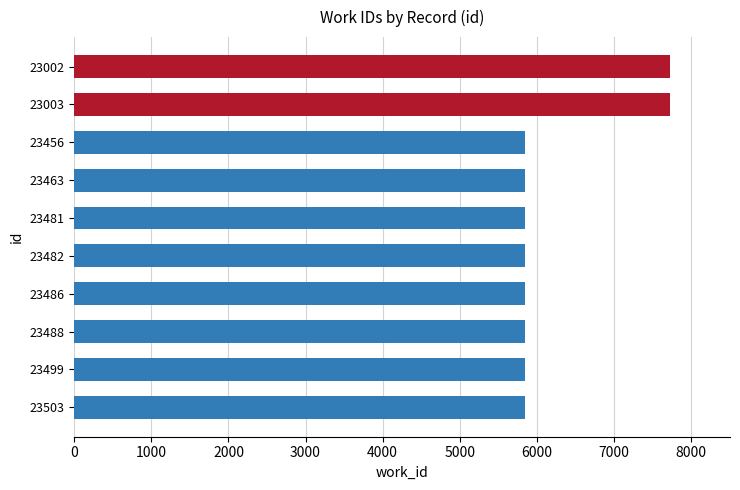

What is the value of the 2nd bar from the top?

7733